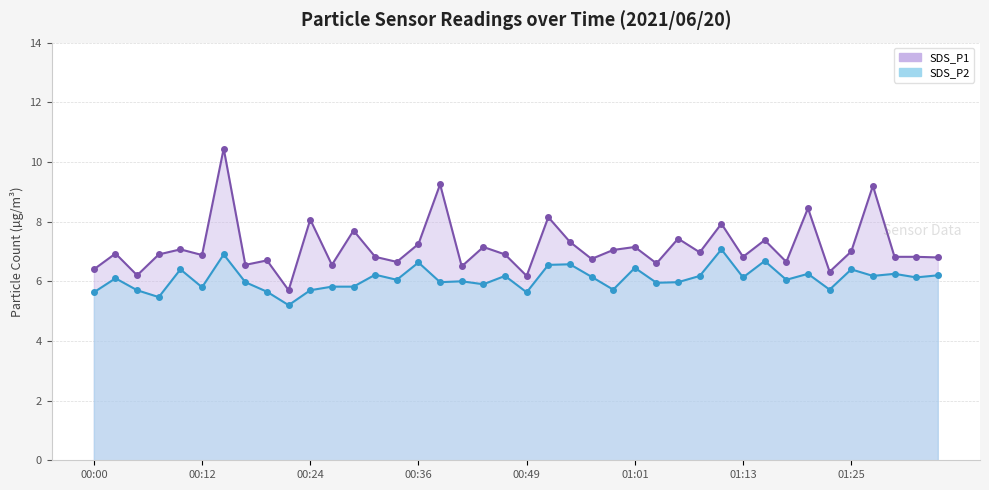

What position from the right is 01:01?

15